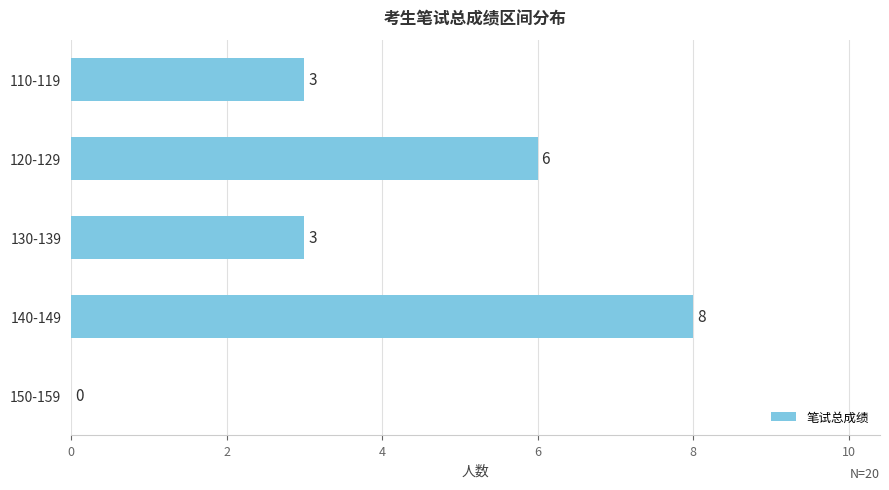

How many values are between 3 and 6?

3